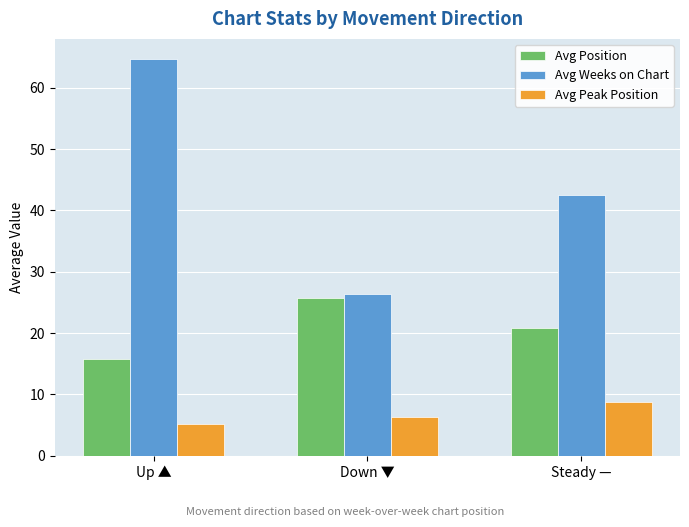

What is the difference between the highest and lowest values at Up ▲?

59.6